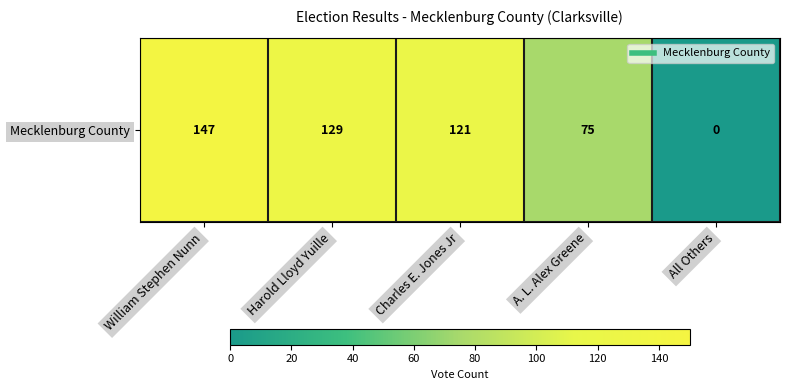

Approximately how many times larger is the value at Charles E. Jones Jr compared to William Stephen Nunn?

0.8